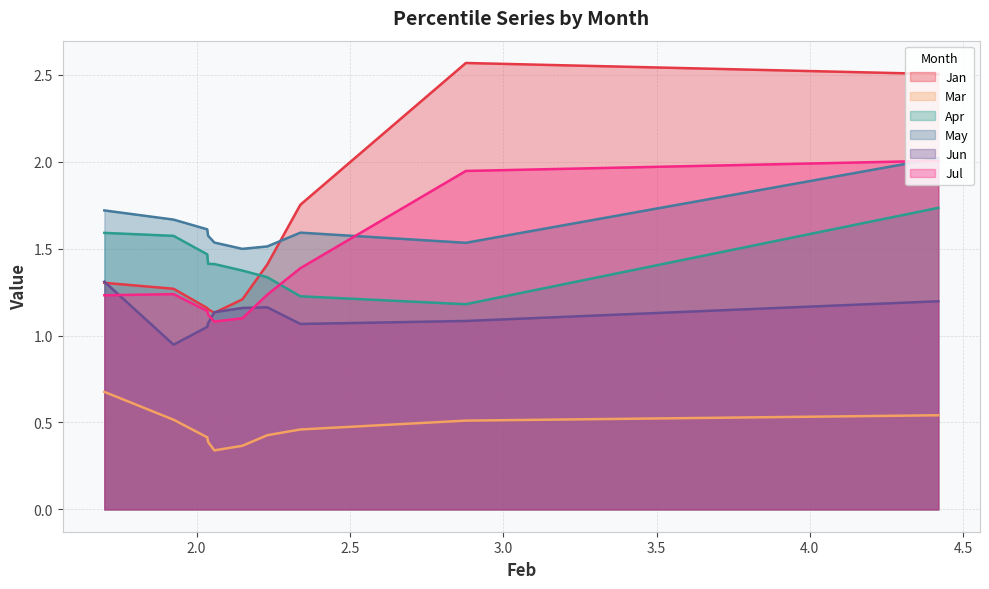

True or false: Mar and Jul intersect in this chart.

False